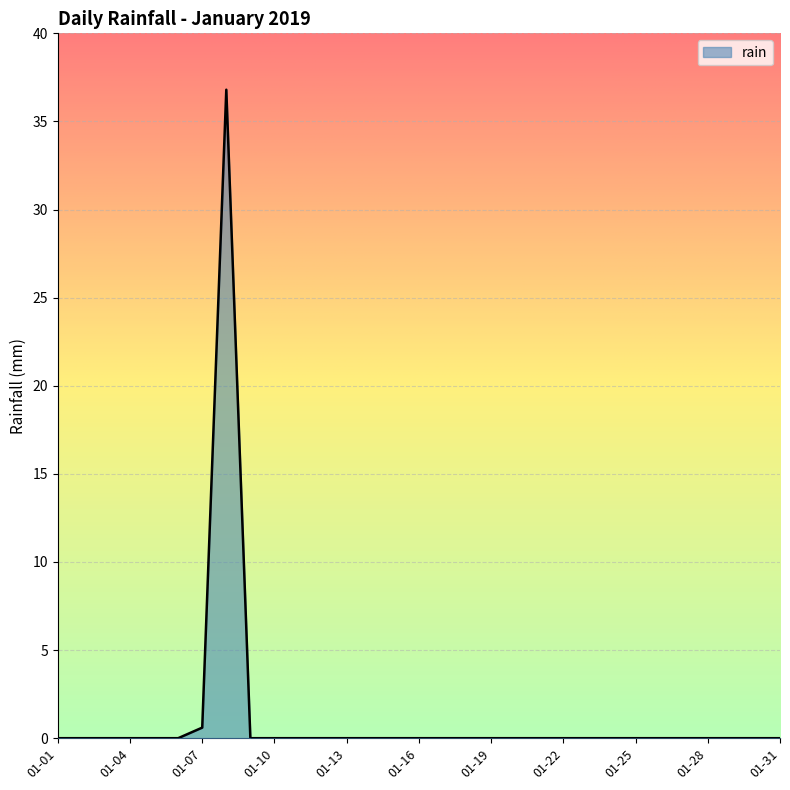

What is the difference between the maximum and minimum values?

36.8